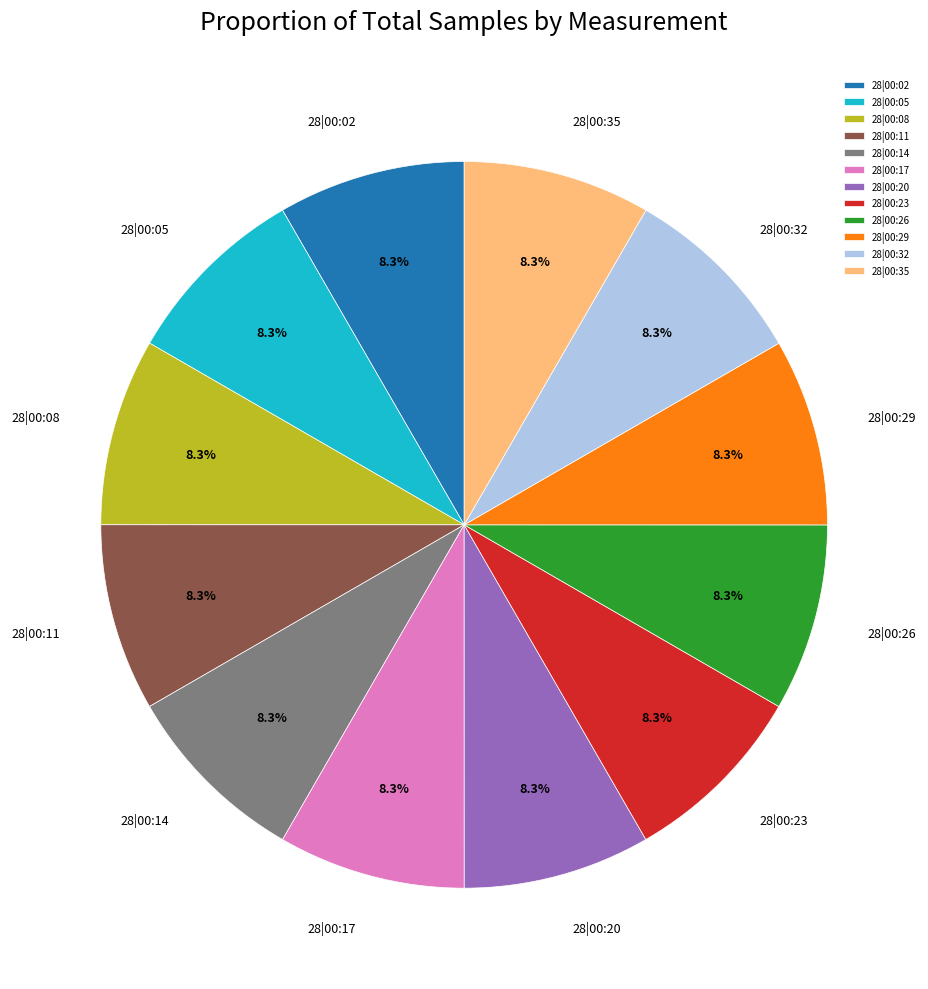

Is there any slice that represents more than half of the pie?

No